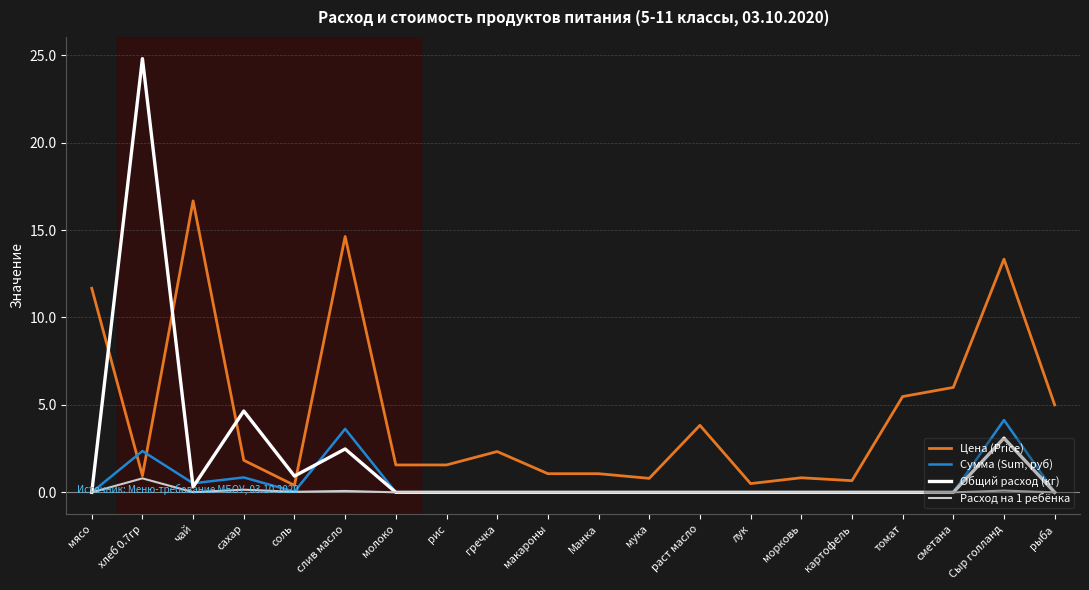

True or false: Цена (Price) and Общий расход (кг) intersect in this chart.

True